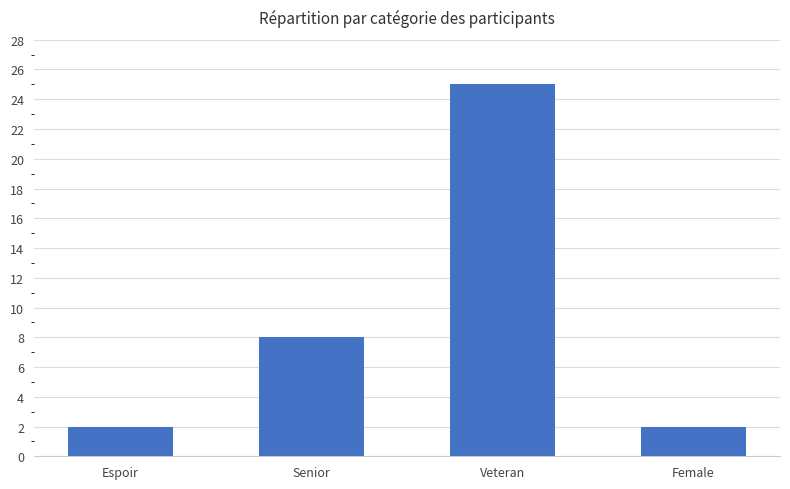

What is the ratio of the value at Female to the value at Espoir?

1.0